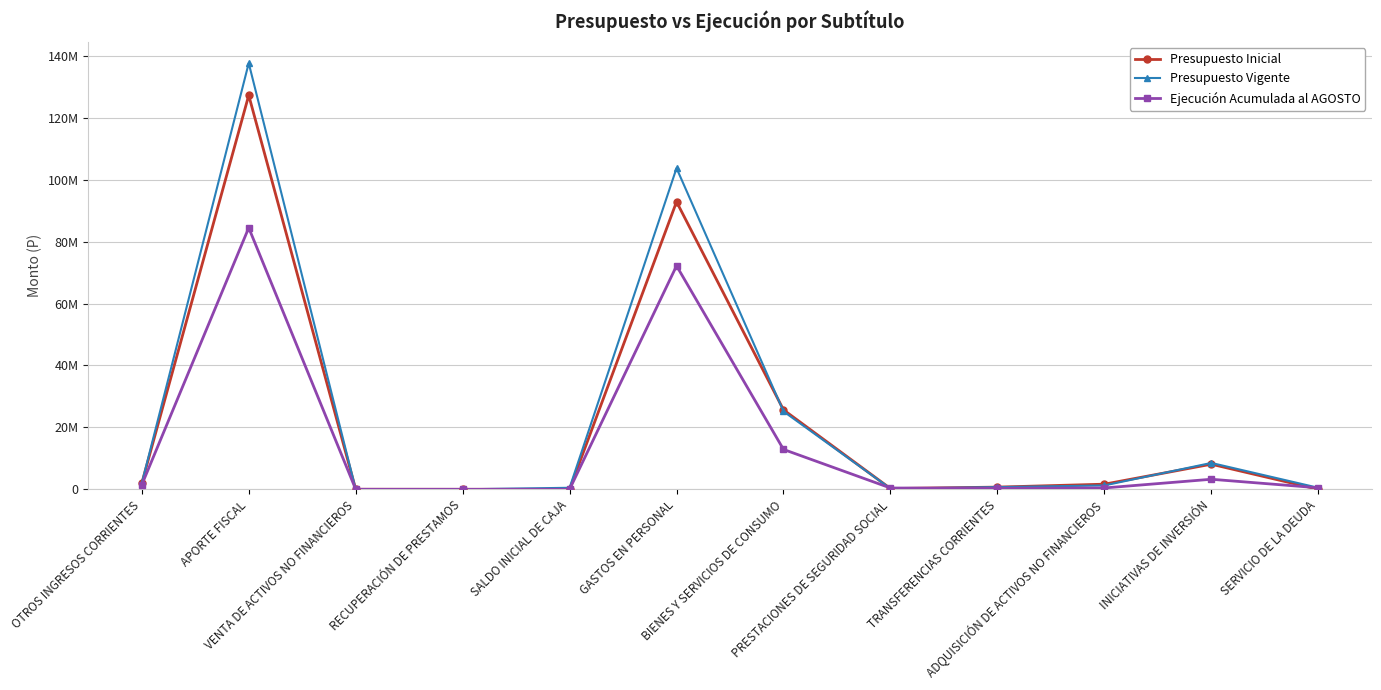

The value of Ejecución Acumulada al AGOSTO at APORTE FISCAL is 48081966. True or false?

False